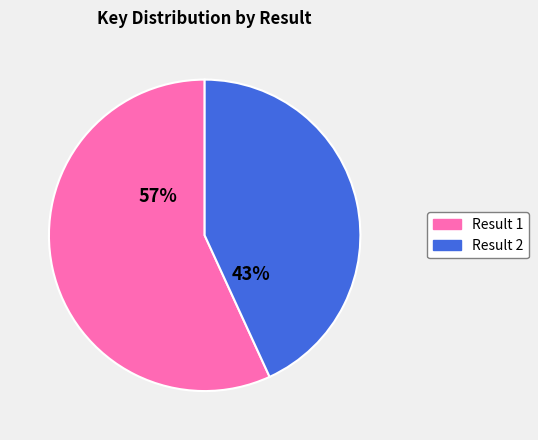

Count the number of slices in the pie.

2